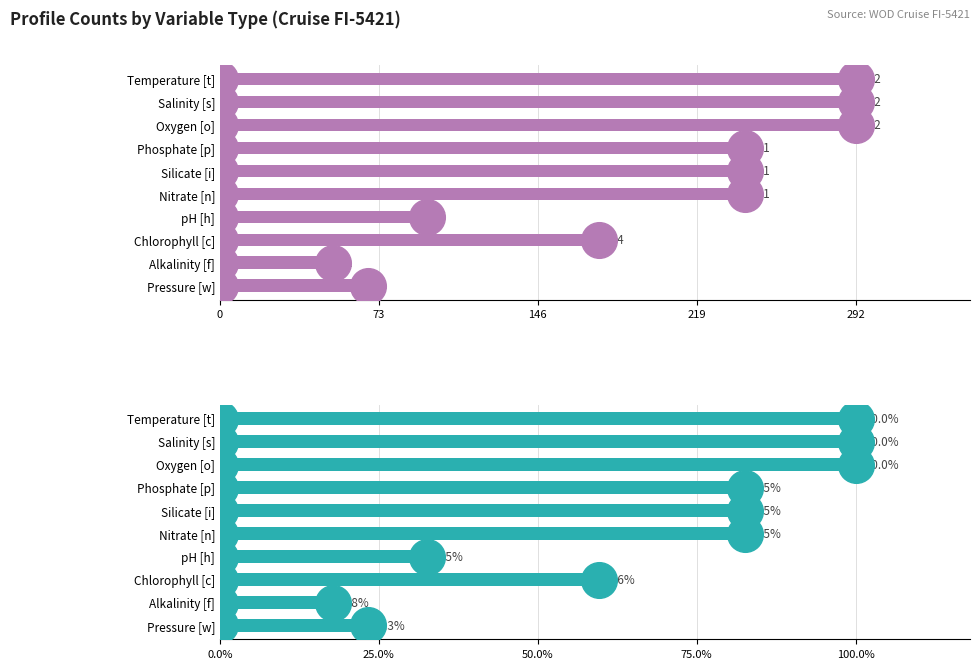

Which series has the largest total across all categories?

Profile Count